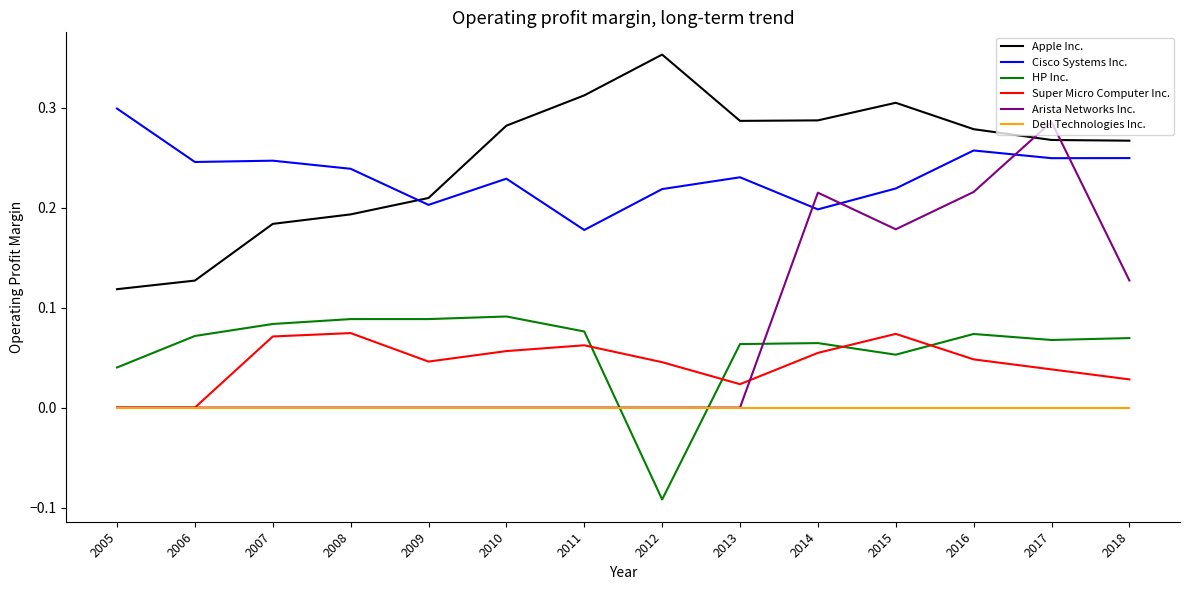

How many intersections are there between HP Inc. and Dell Technologies Inc.?

2